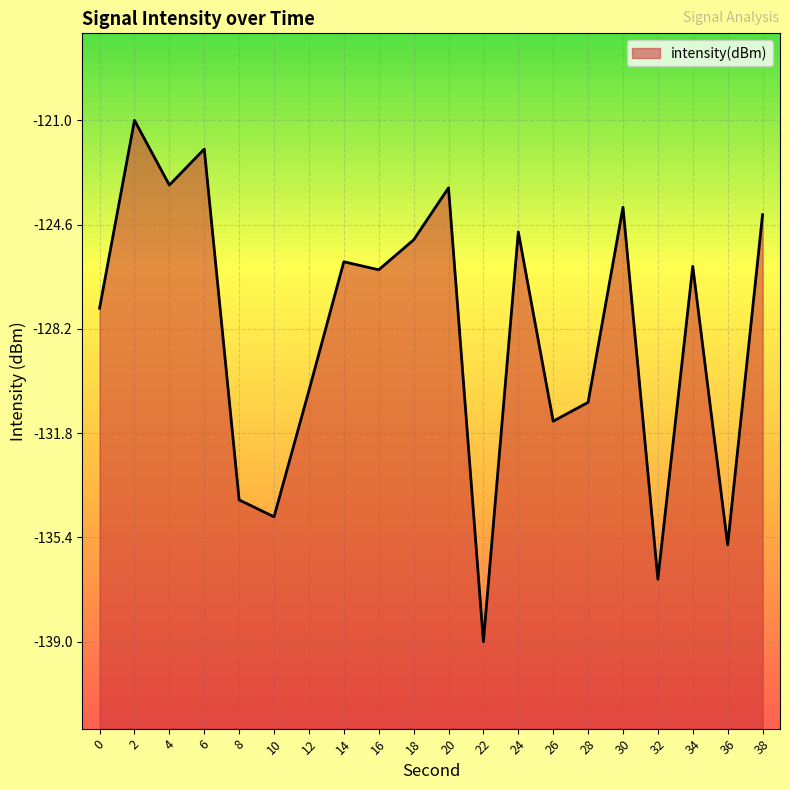

Where is the first local minimum?

4